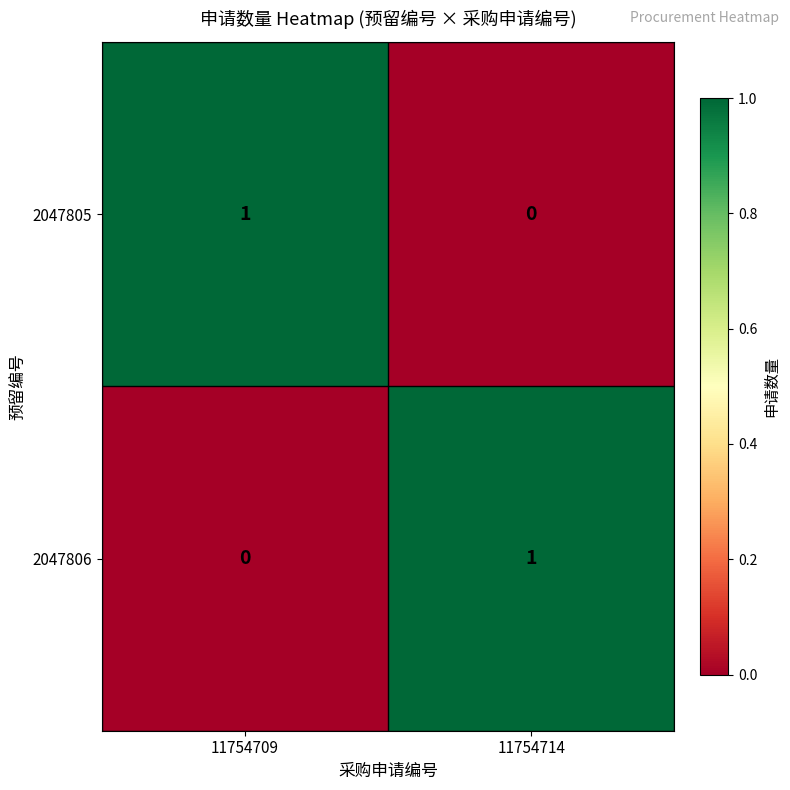

Rank the categories by 2047805 value from lowest to highest.

11754714, 11754709